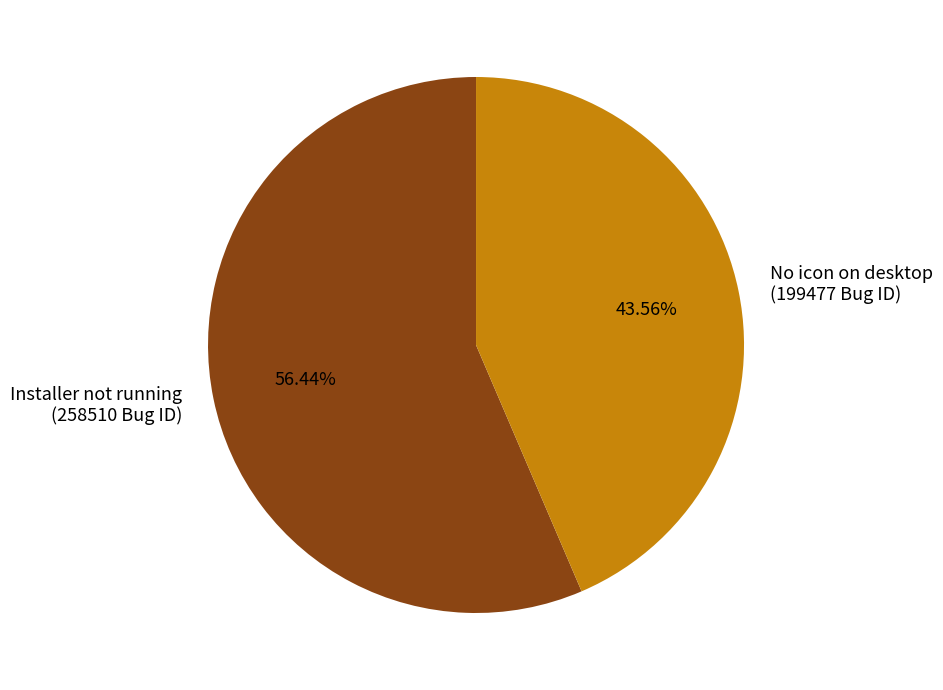

Count the number of slices in the pie.

2